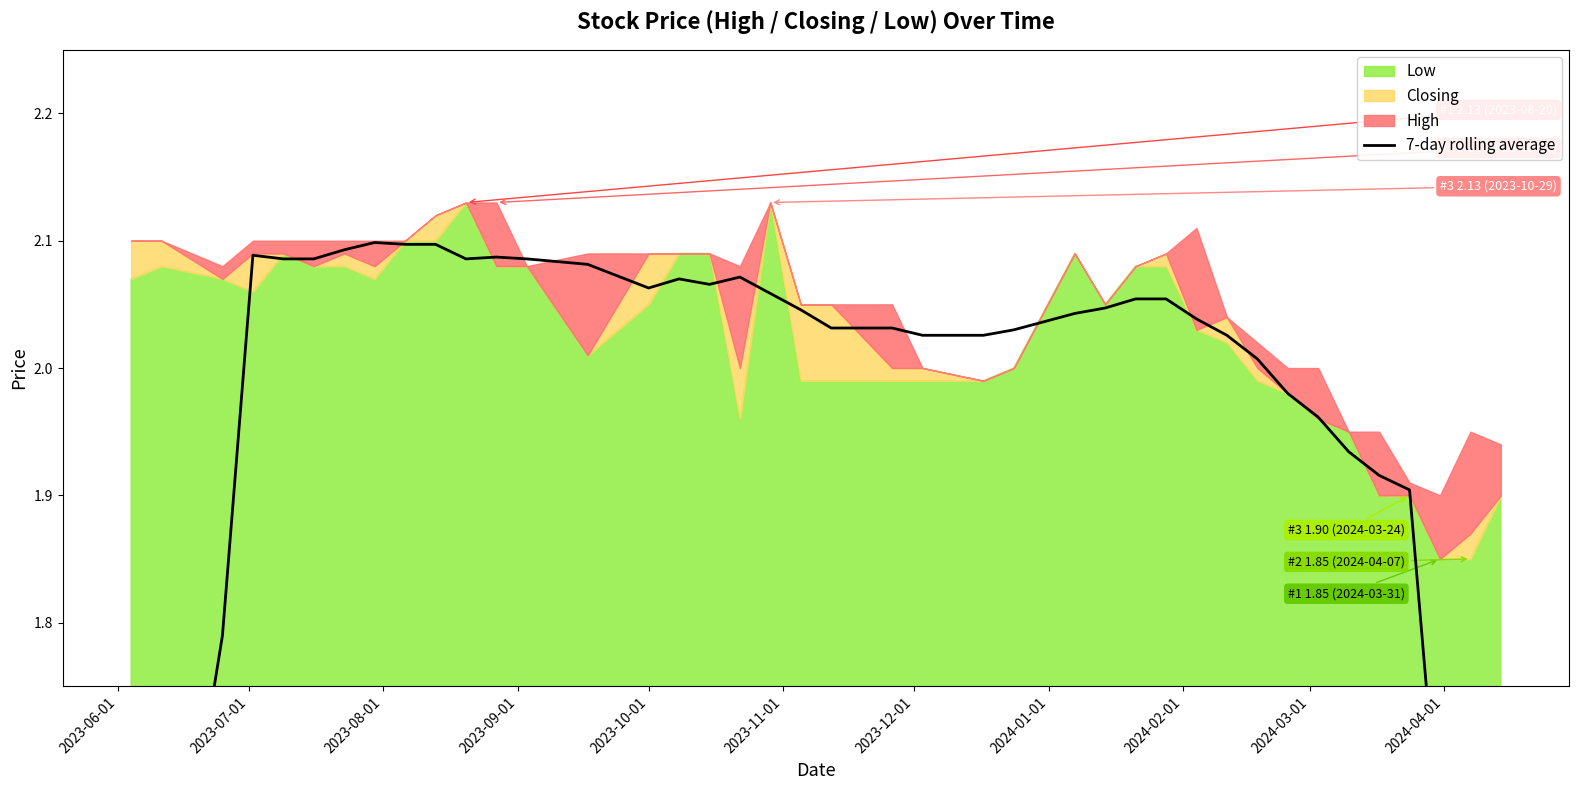

Is it true that the value at 2023-09-01 is 0.7?

False